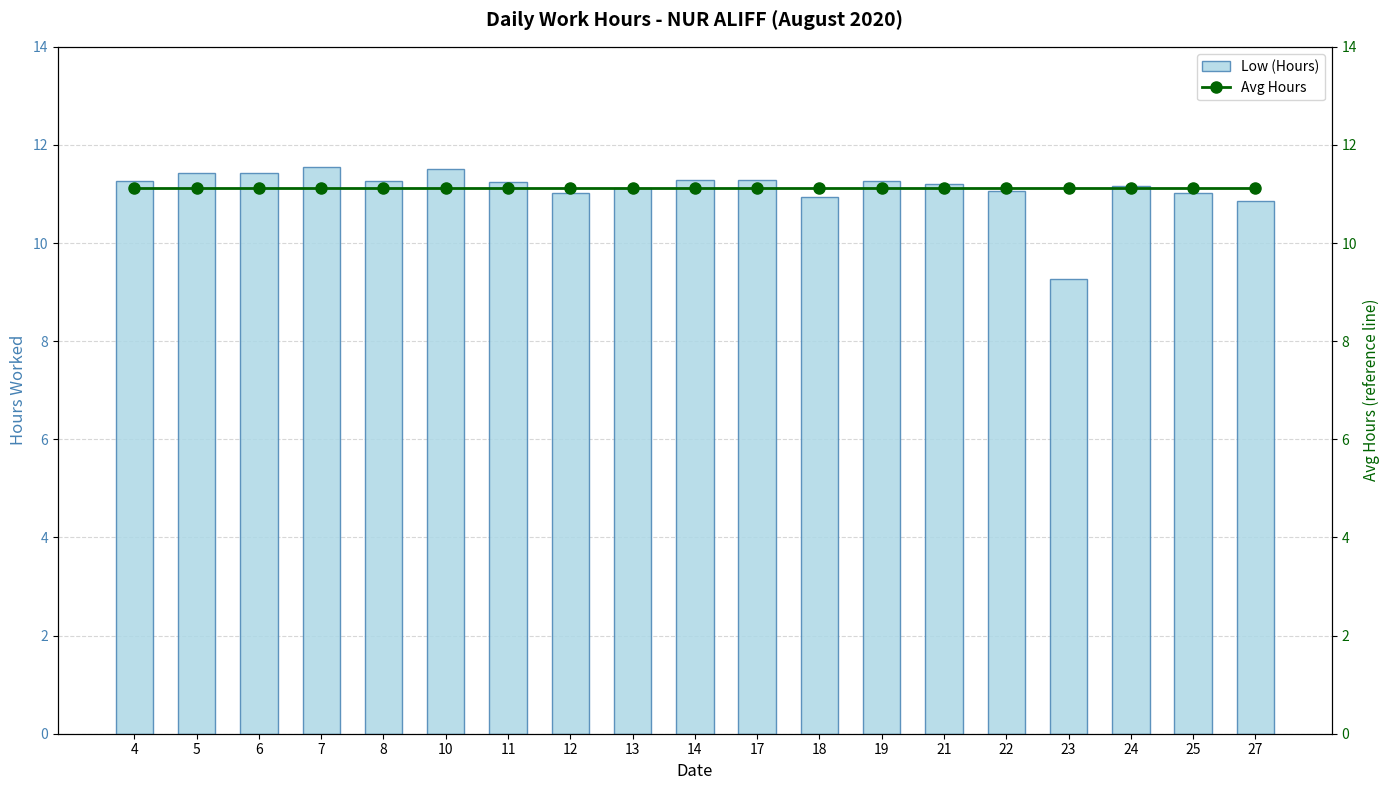

Reading right to left, extract all data points from this chart.

Low (Hours): 10.9	11.0	11.2	9.3	11.1	11.2	11.3	10.9	11.3	11.3	11.1	11.0	11.2	11.5	11.3	11.6	11.4	11.4	11.3
Avg Hours: 11.1	11.1	11.1	11.1	11.1	11.1	11.1	11.1	11.1	11.1	11.1	11.1	11.1	11.1	11.1	11.1	11.1	11.1	11.1